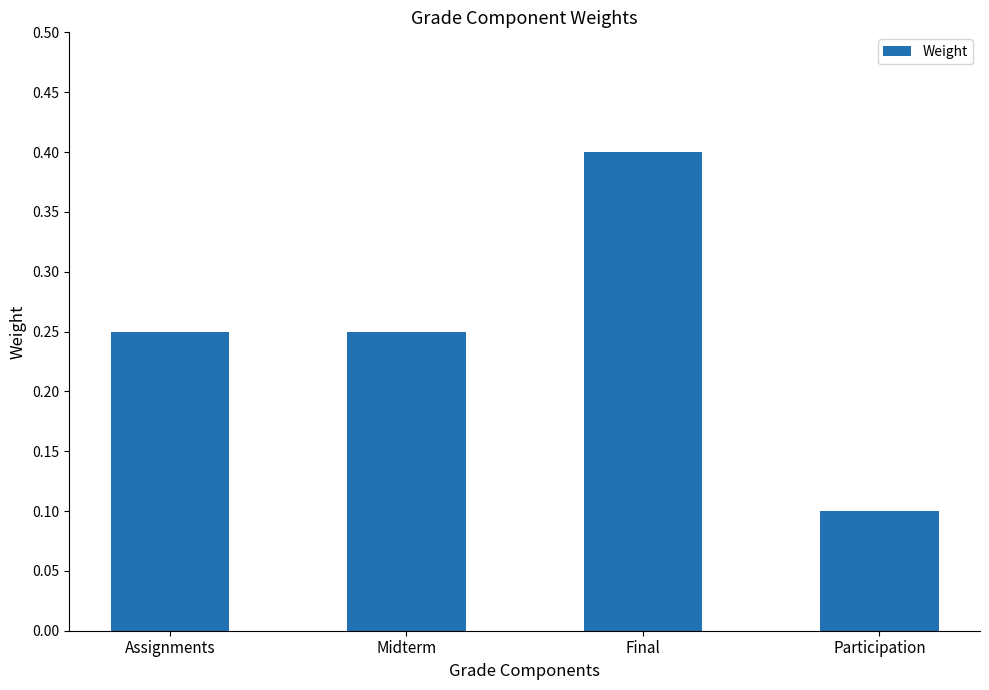

Count the values in the range 0 to 1.

4